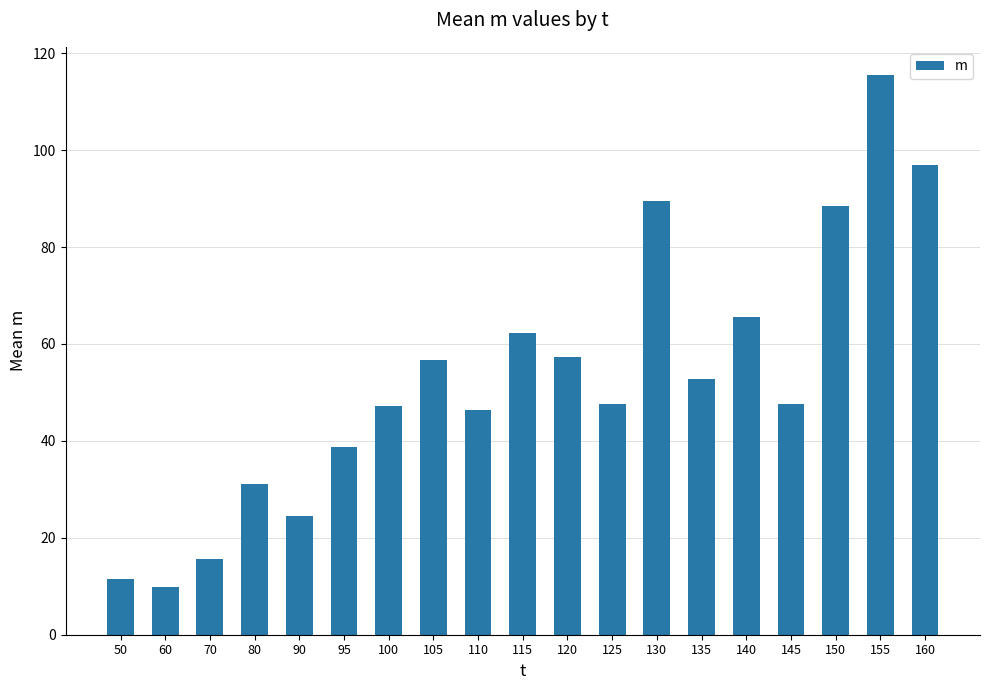

How many bars are there in total?

19